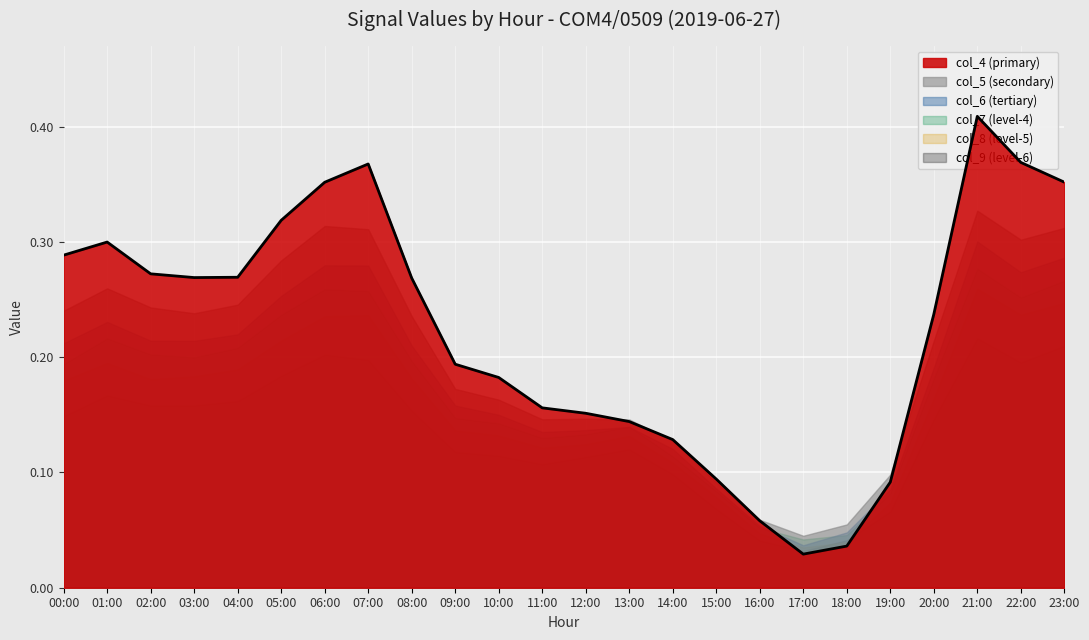

Rank the series at 08:00 from highest to lowest value.

col_4, col_5, col_6, col_7, col_8, col_9